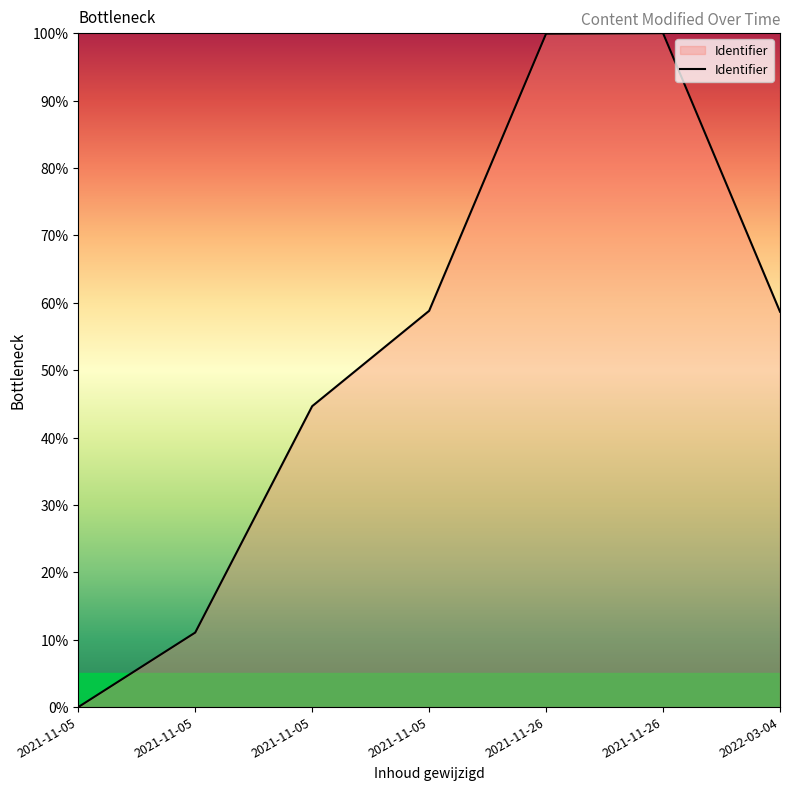

Reading left to right, list all the values displayed in this chart.

0.0	11.1	44.7	58.8	99.9	100.0	58.7